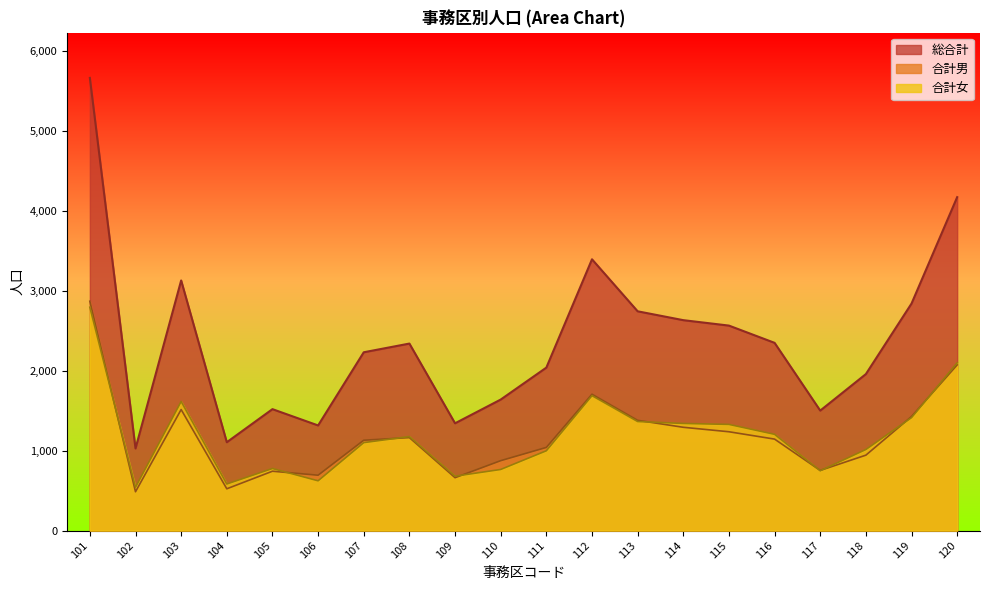

What is the value of the 総合計 point at the 5th from the left?

1520